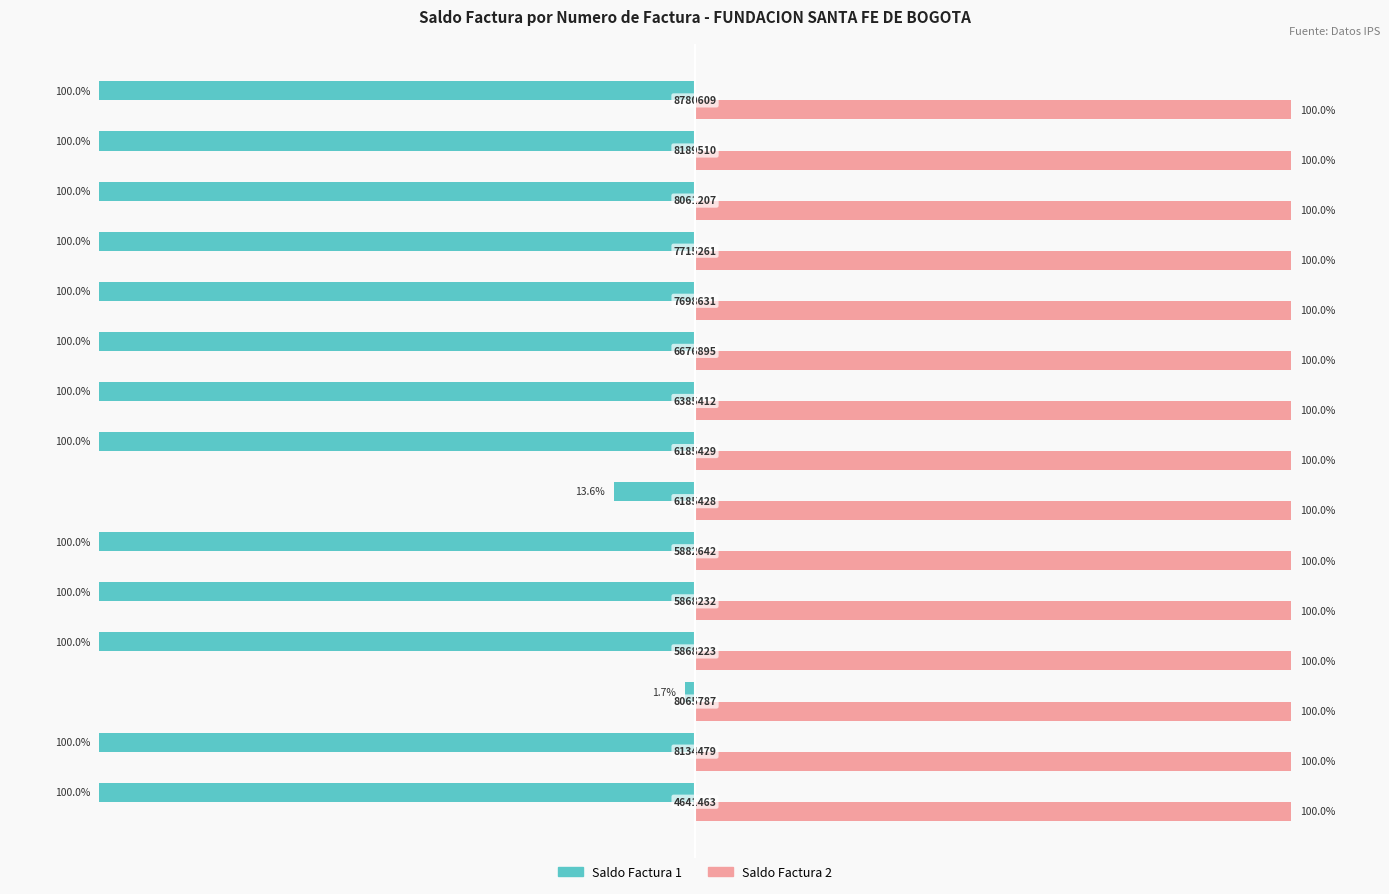

Which series has the widest spread of values?

Saldo Factura 1